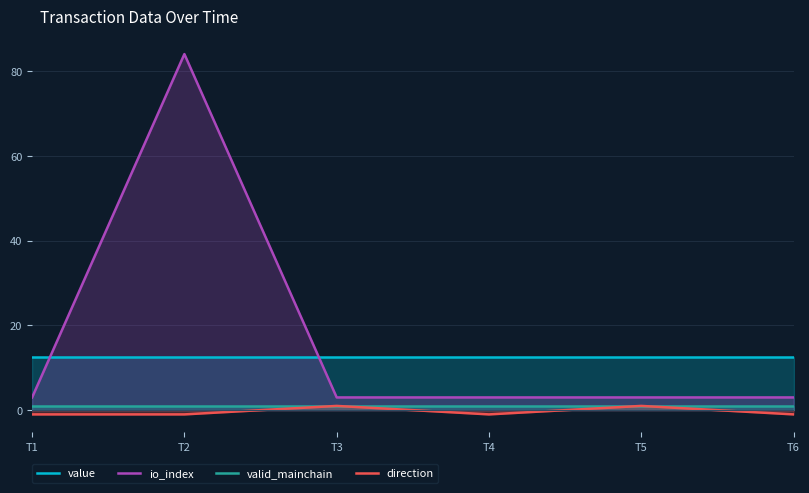

The direction series shows -1.0 at T4. True or false?

True